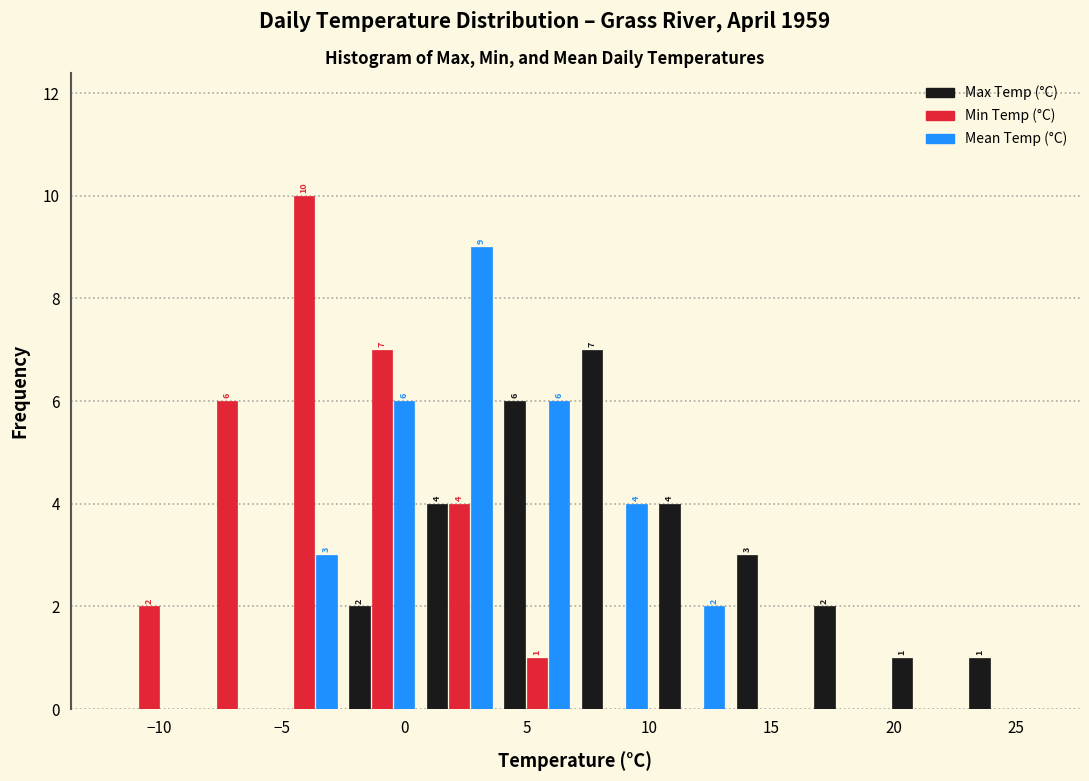

In the Mean Temp (°C) series, which range on the x-axis has the tallest bar?

0.5 to 4.0